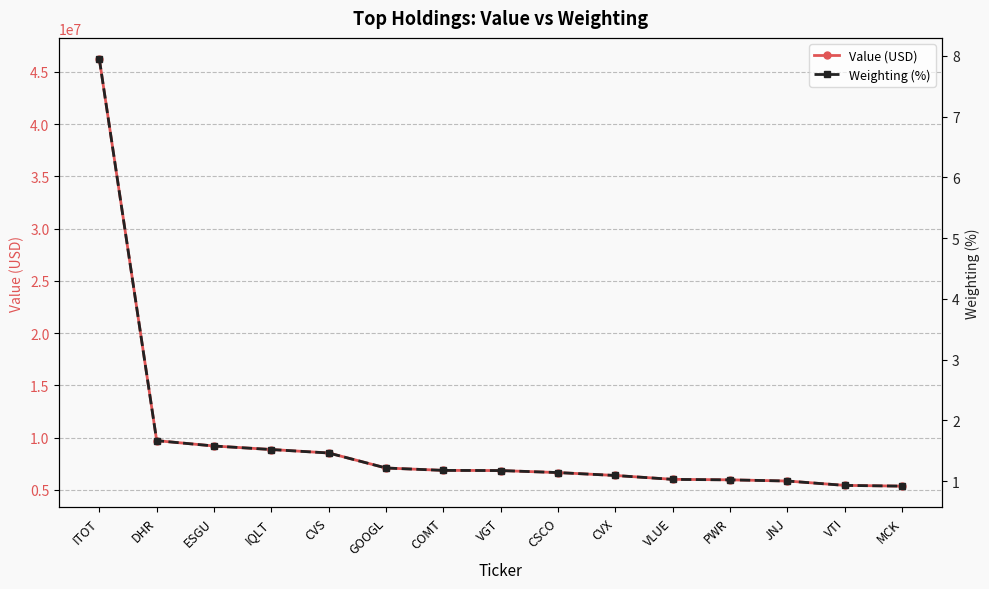

The value of Value (USD) at IQLT is 11815406.4. True or false?

False